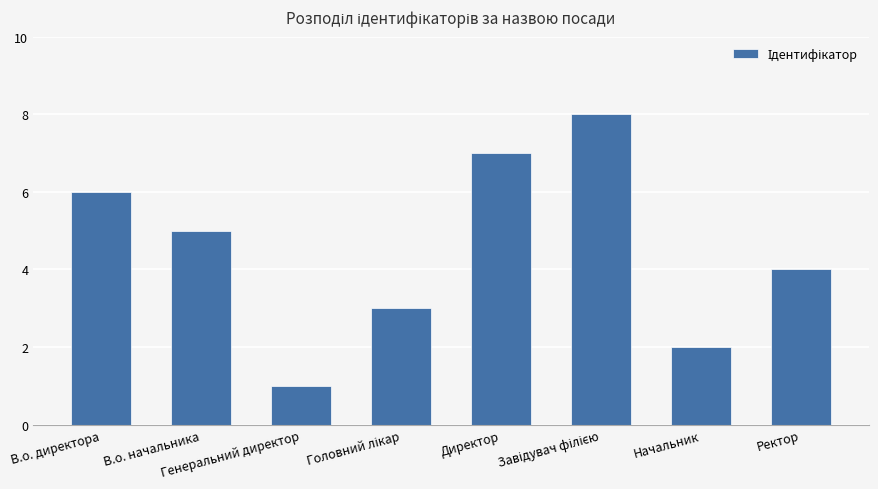

What is the difference between the second highest and minimum values?

6